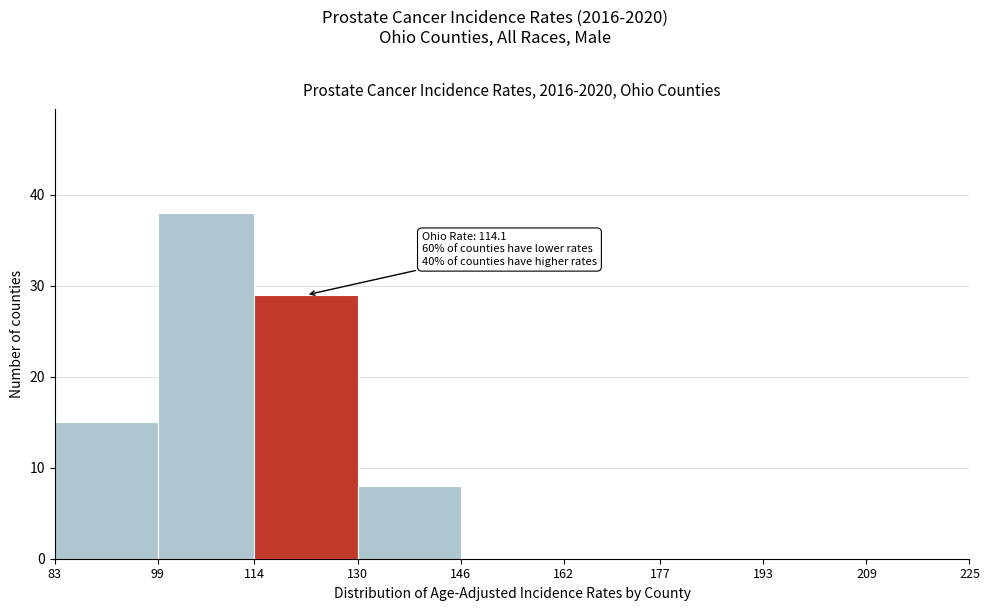

Which range on the x-axis has the tallest bar?

99 to 114